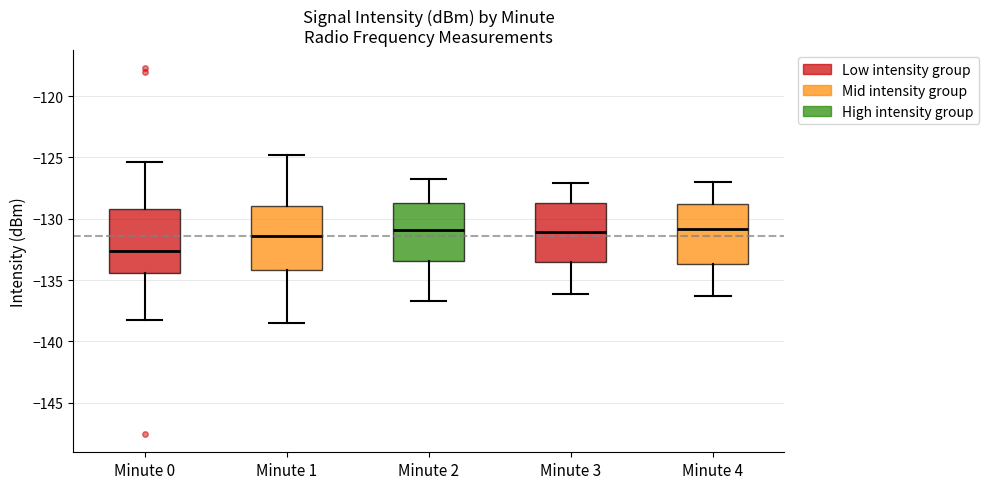

Which box has the lowest median line?

Minute 0